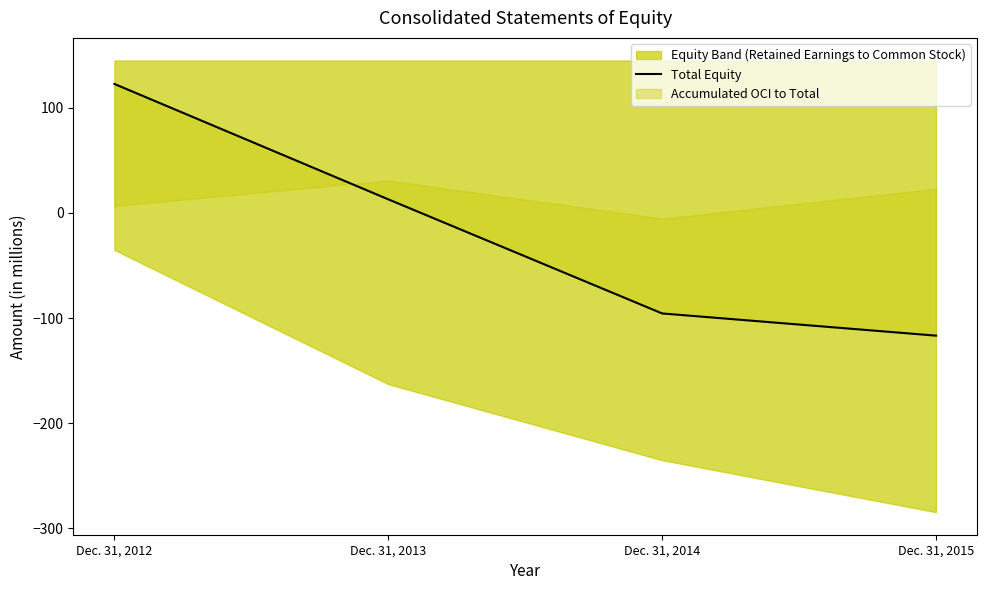

Where is the data nearest to the value 2?

Dec. 31, 2013